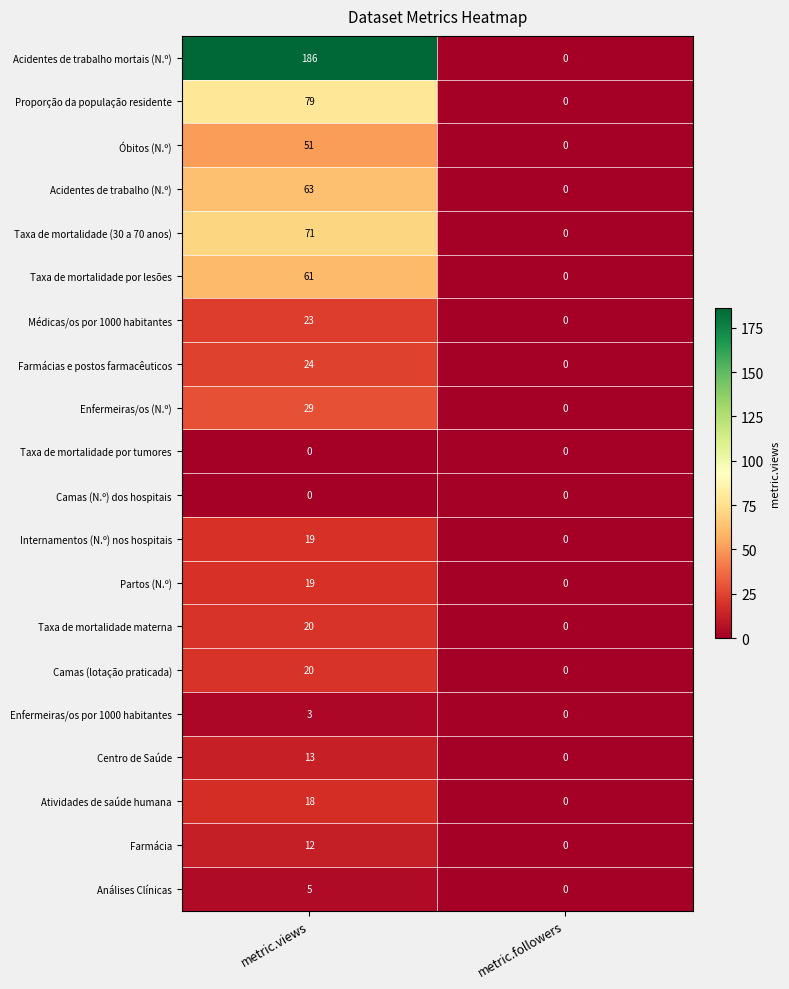

The Camas (lotação praticada) series shows 10 at metric.followers. True or false?

False